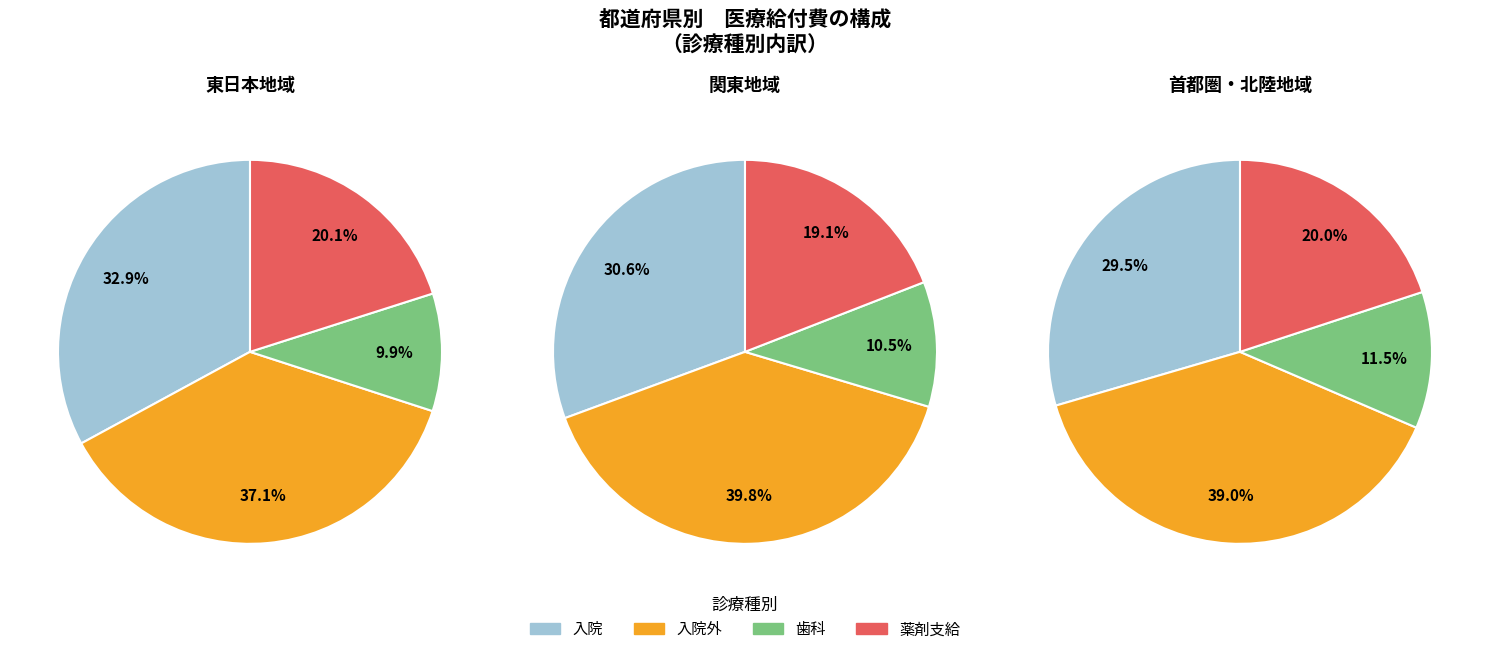

To the nearest percent, what is the difference between the largest and smallest slice percentages?

28%